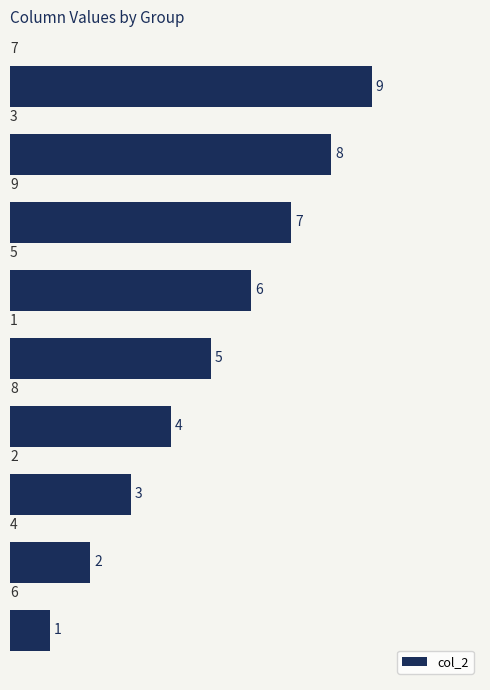

How many values are between 3 and 7?

5